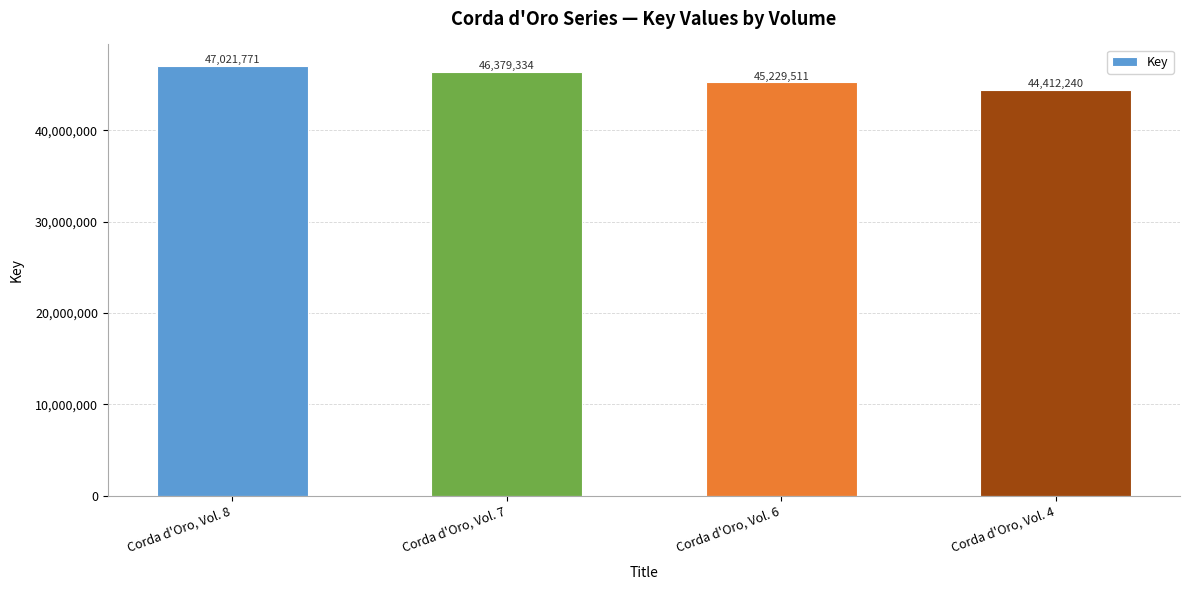

What is the average value?

45760714